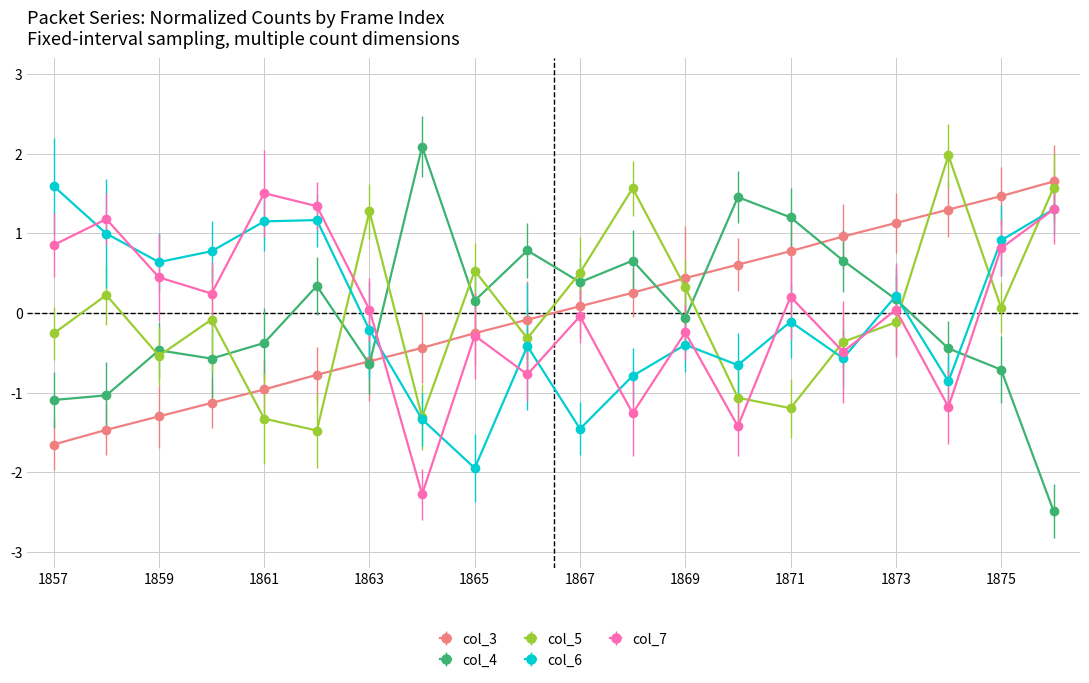

List the series in order of their peak value, lowest first.

col_7, col_6, col_3, col_5, col_4